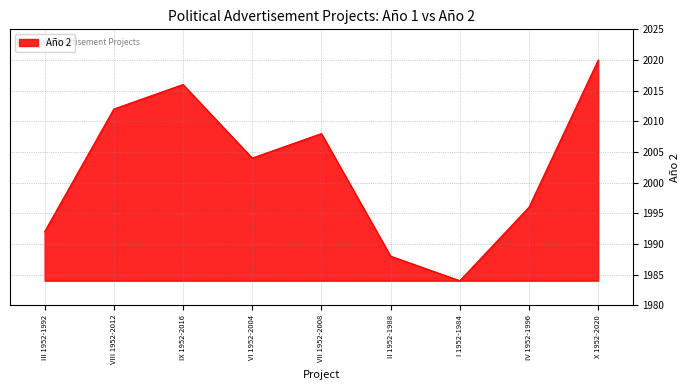

How many interior local peaks (higher than both neighbors) does the data have?

2